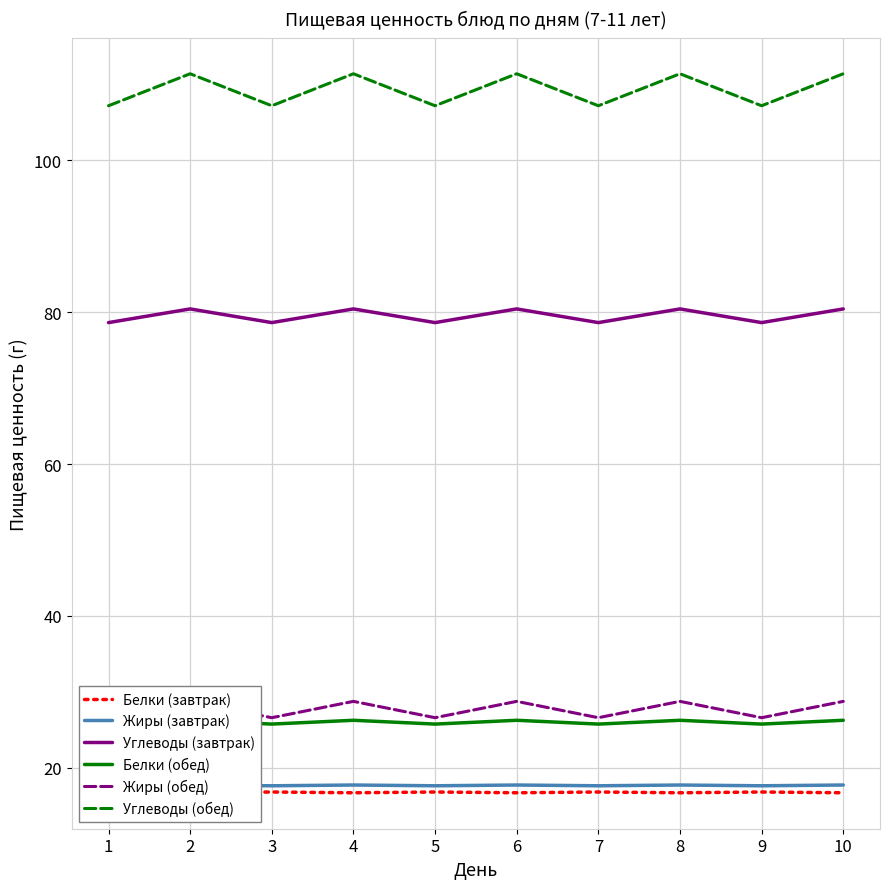

Reading left to right, what are all the values shown in this chart?

Белки (завтрак): 1=16.8	2=16.7	3=16.8	4=16.7	5=16.8	6=16.7	7=16.8	8=16.7	9=16.8	10=16.7
Жиры (завтрак): 1=17.6	2=17.8	3=17.6	4=17.8	5=17.6	6=17.8	7=17.6	8=17.8	9=17.6	10=17.8
Углеводы (завтрак): 1=78.6	2=80.4	3=78.6	4=80.4	5=78.6	6=80.4	7=78.6	8=80.4	9=78.6	10=80.4
Белки (обед): 1=25.8	2=26.3	3=25.8	4=26.3	5=25.8	6=26.3	7=25.8	8=26.3	9=25.8	10=26.3
Жиры (обед): 1=26.6	2=28.8	3=26.6	4=28.8	5=26.6	6=28.8	7=26.6	8=28.8	9=26.6	10=28.8
Углеводы (обед): 1=107.2	2=111.4	3=107.2	4=111.4	5=107.2	6=111.4	7=107.2	8=111.4	9=107.2	10=111.4